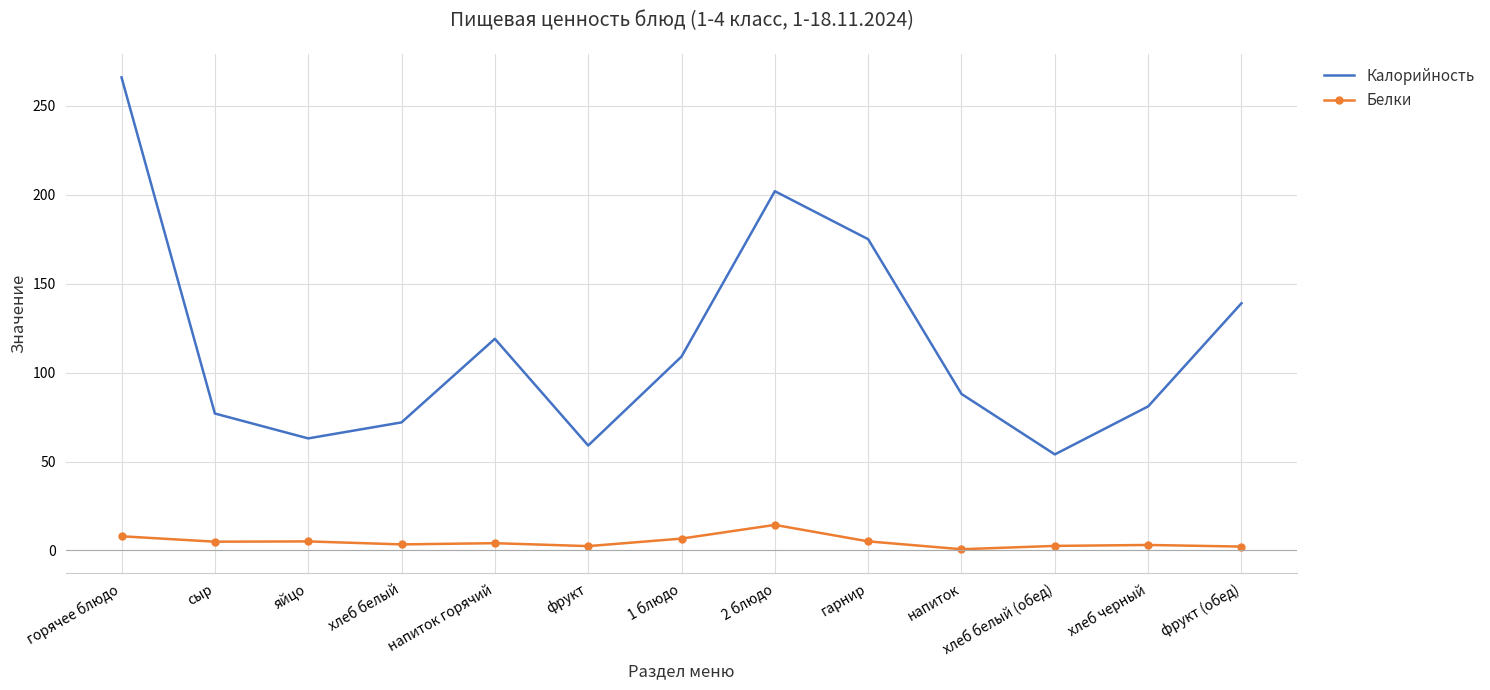

True or false: Белки has more than 0 points higher than both neighbors.

True